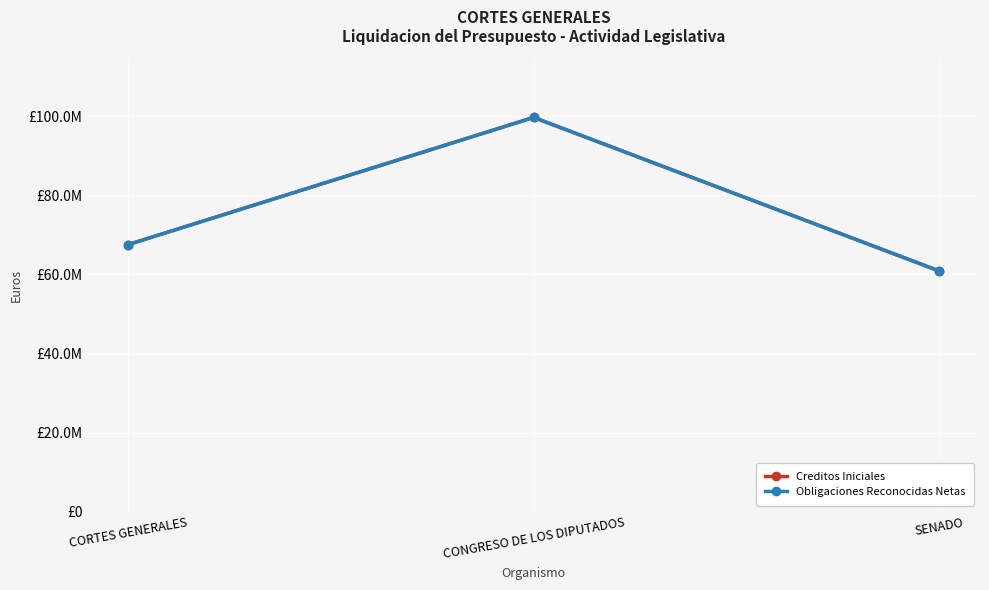

Reading left to right, extract all data points from this chart.

Creditos Iniciales: 67518890	99678420	60846060
Obligaciones Reconocidas Netas: 67518890	99678420	60846060